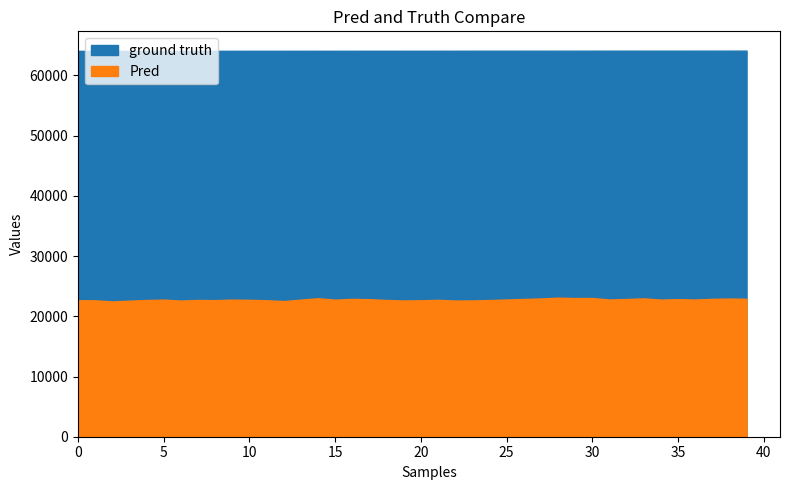

Between 16 and 29, which is larger?

29